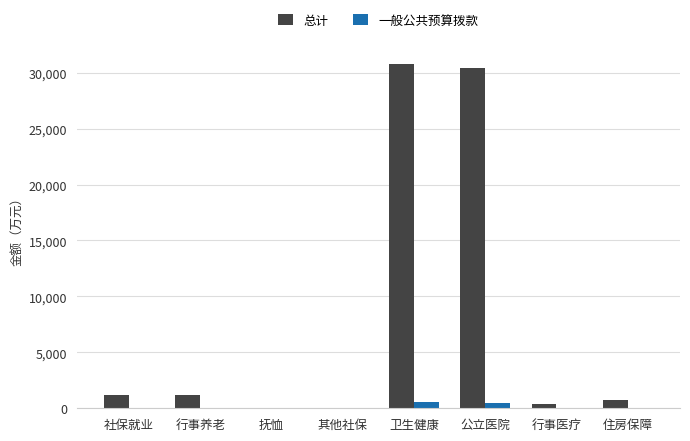

Are the bars grouped side by side (vs. stacked)?

Yes